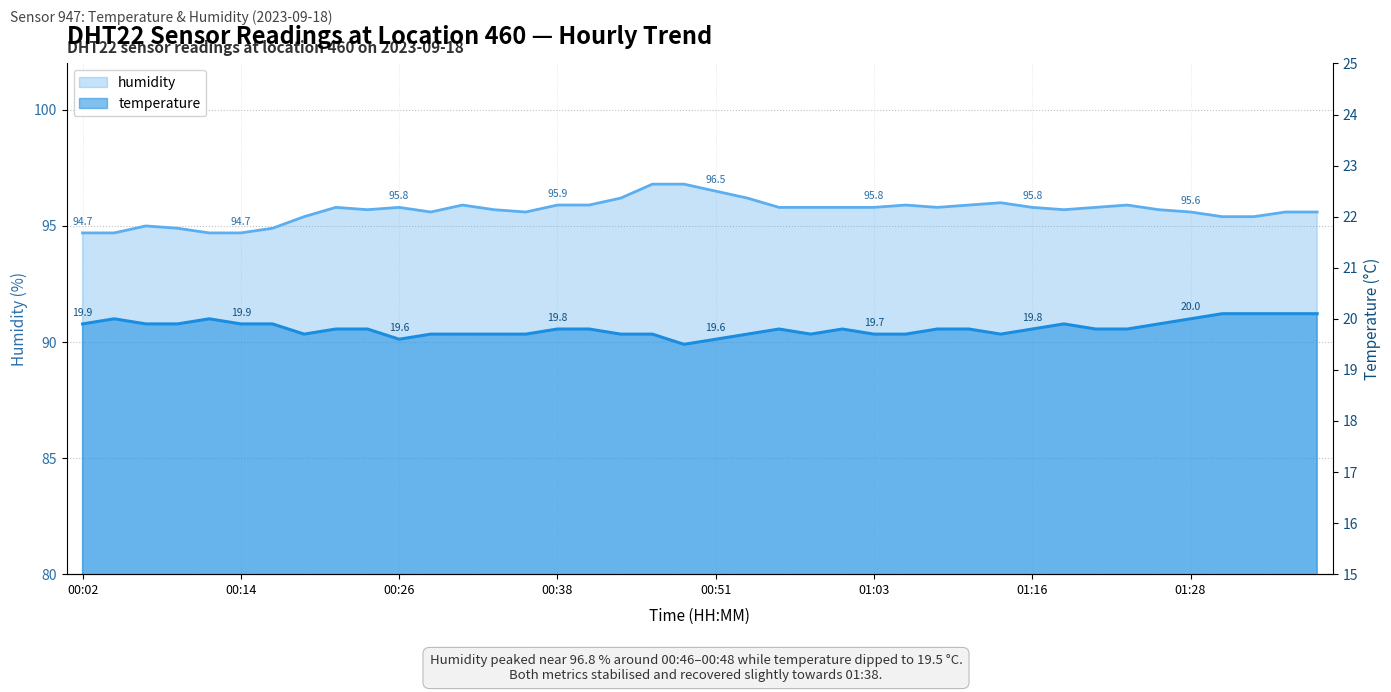

The humidity series shows 95.6 at 00:29. True or false?

True